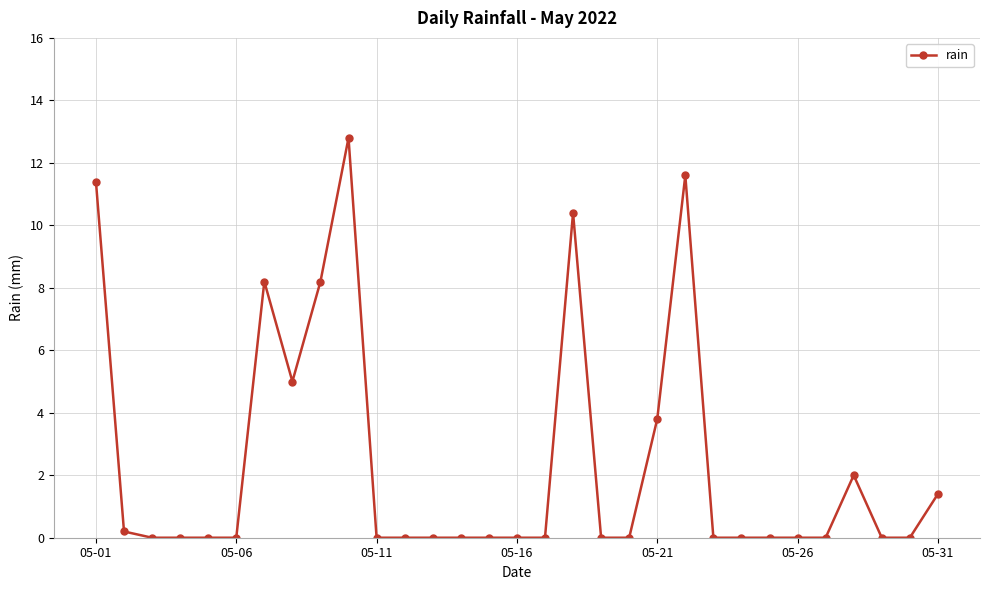

True or false: there are more than 0 points higher than both neighbors.

True